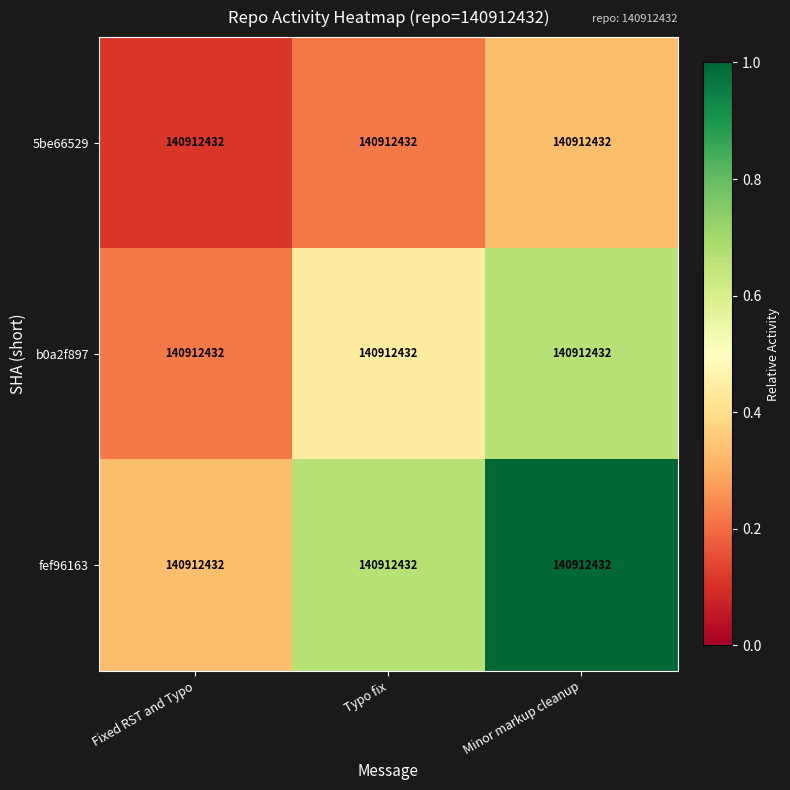

Is it true that fef96163 equals 1.5 at Minor markup cleanup?

False